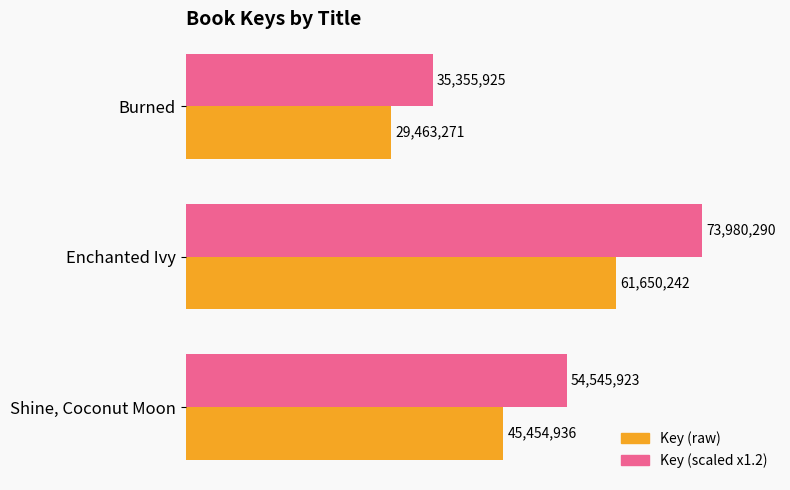

Which series has the largest total across all categories?

Key (scaled x1.2)